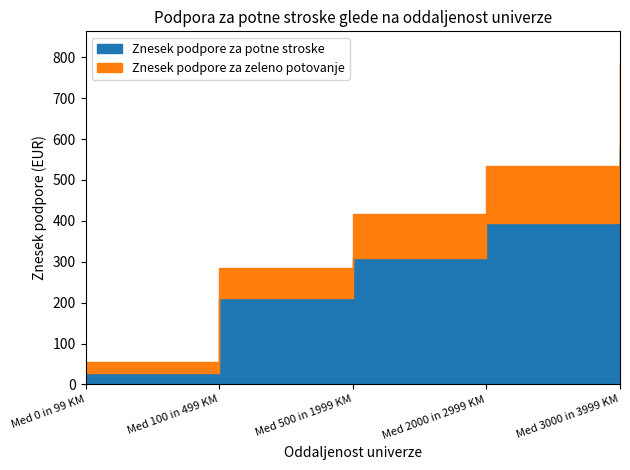

Rank the series at Med 0 in 99 KM from highest to lowest value.

Znesek podpore za zeleno potovanje, Znesek podpore za potne stroske